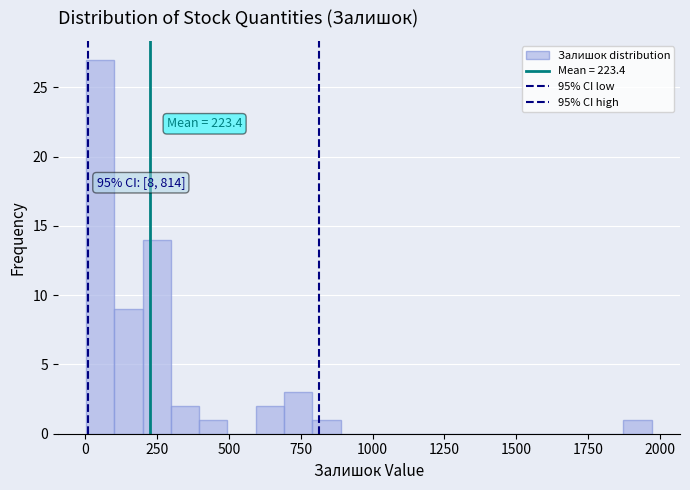

Read against the x-axis, roughly where is the centre of the tallest bar?

50